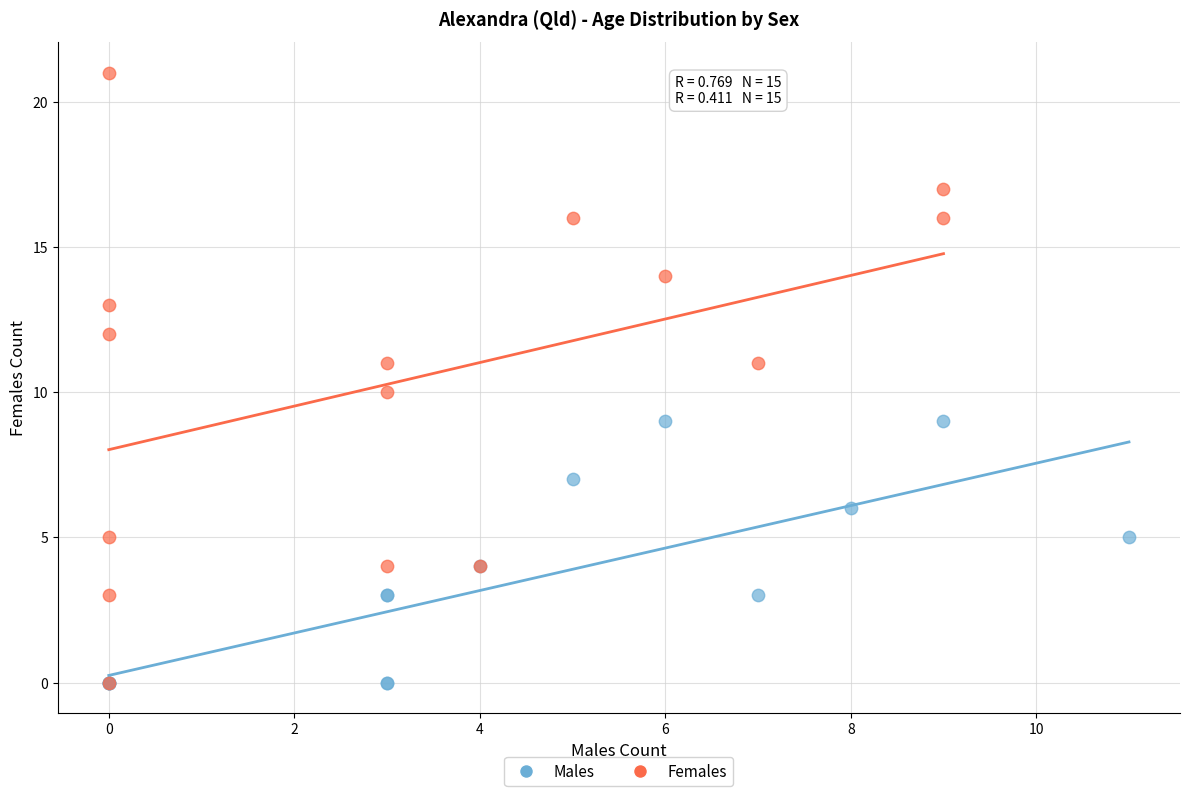

Which series contains the highest Y value?

Females